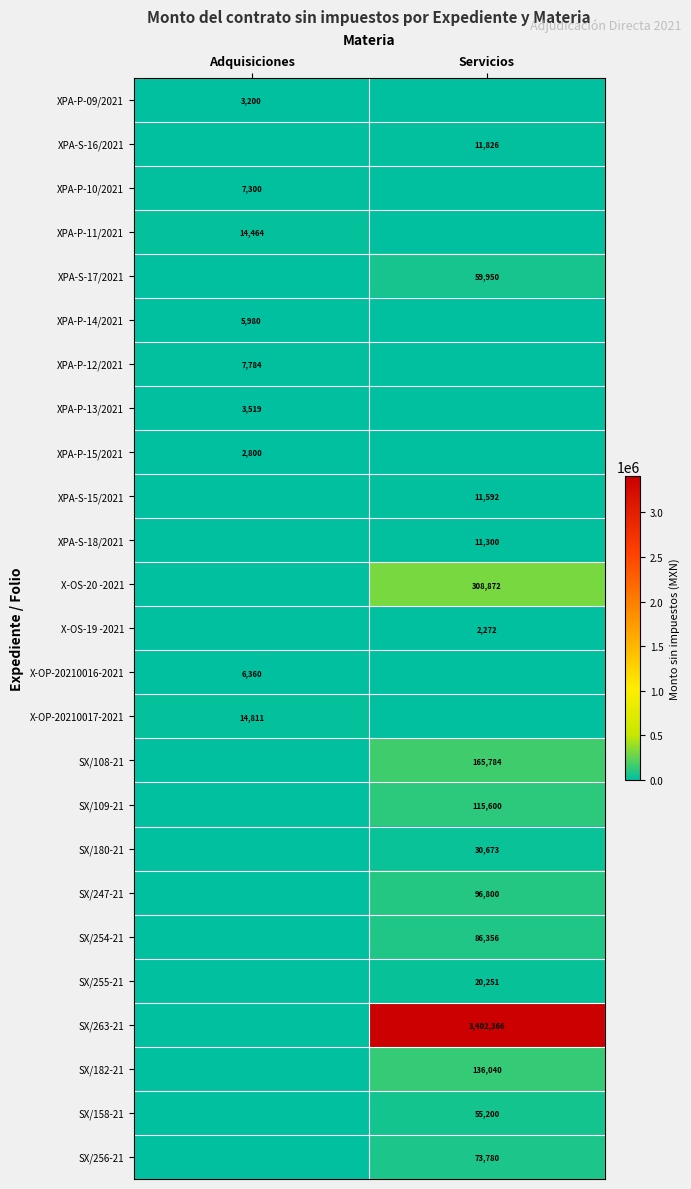

Which label corresponds to the largest value in the chart?

Servicios